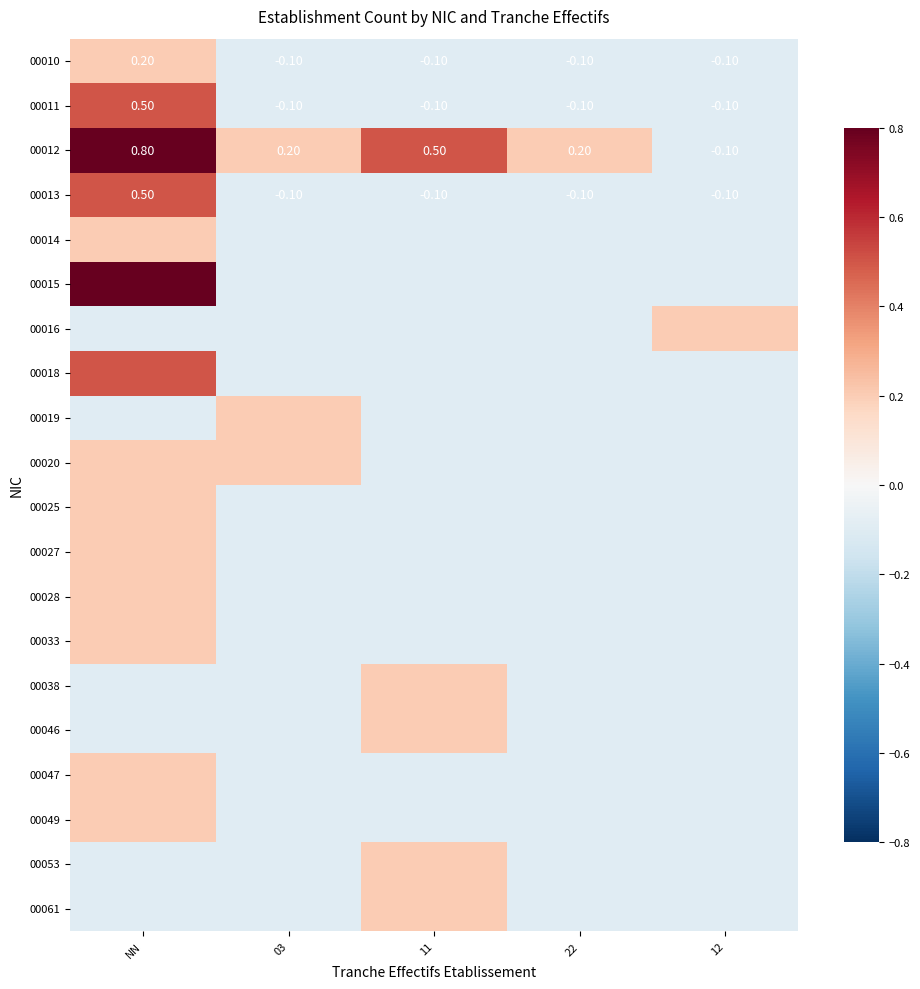

Where does the 00012 series first go above 0?

NN